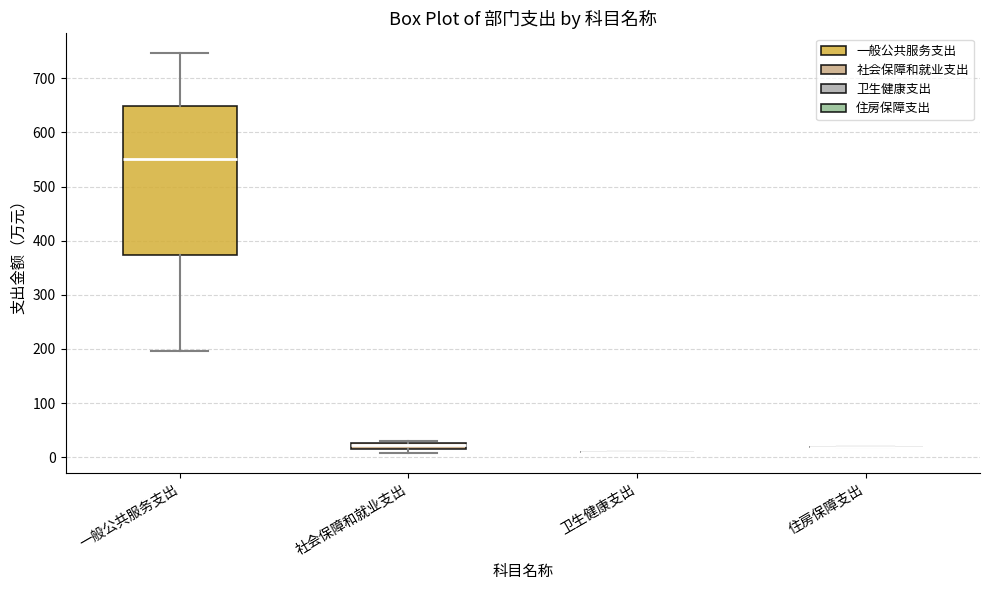

Comparing the boxes themselves (not the whiskers), which one is the tallest?

一般公共服务支出